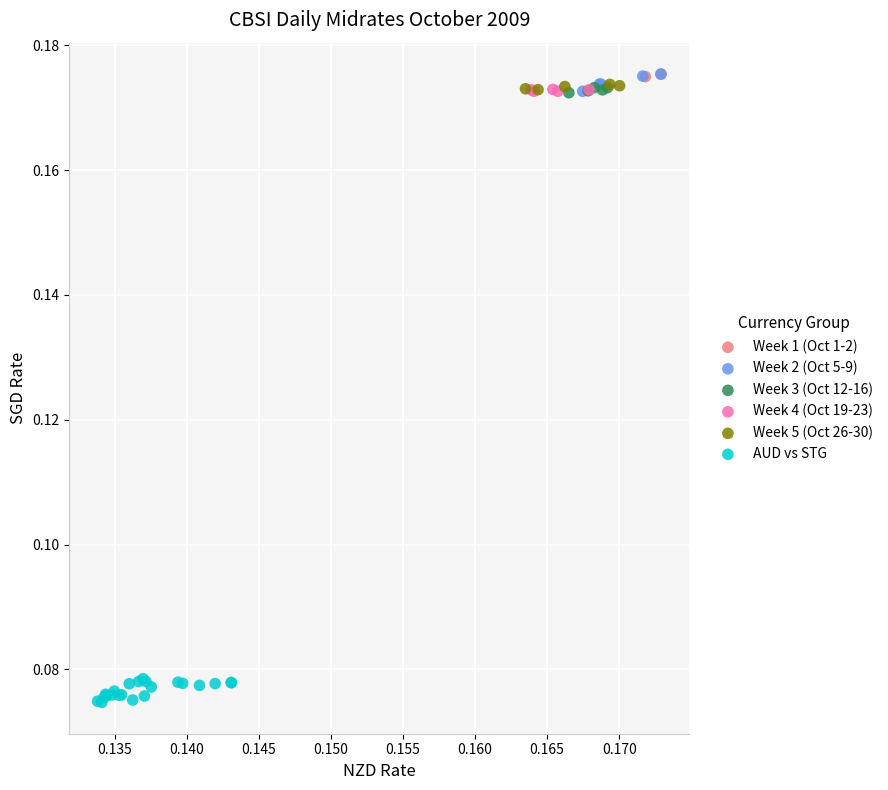

Which series contains the lowest Y value?

AUD vs STG